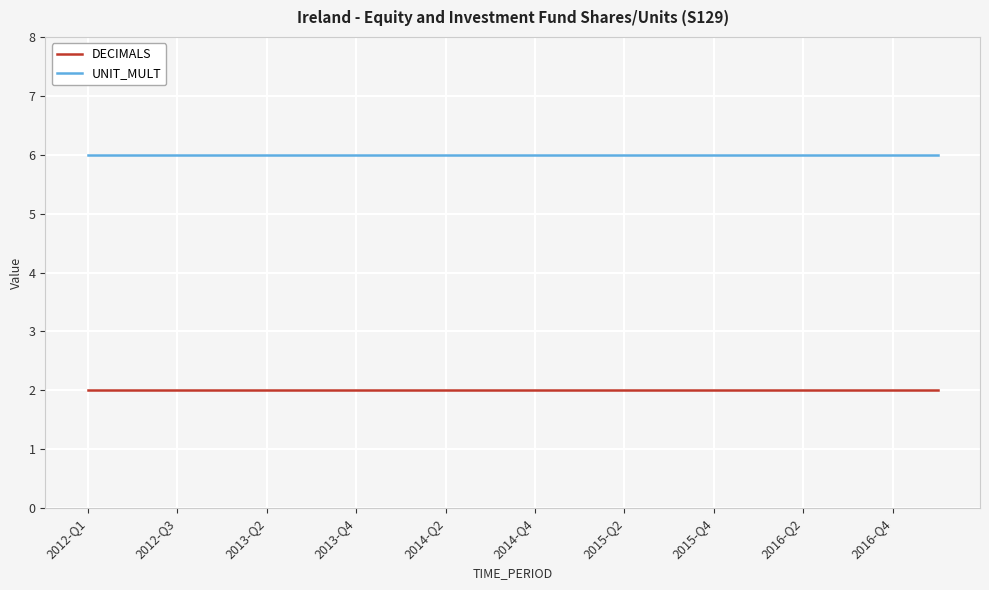

Rank the series by their maximum value, from lowest to highest.

DECIMALS, UNIT_MULT